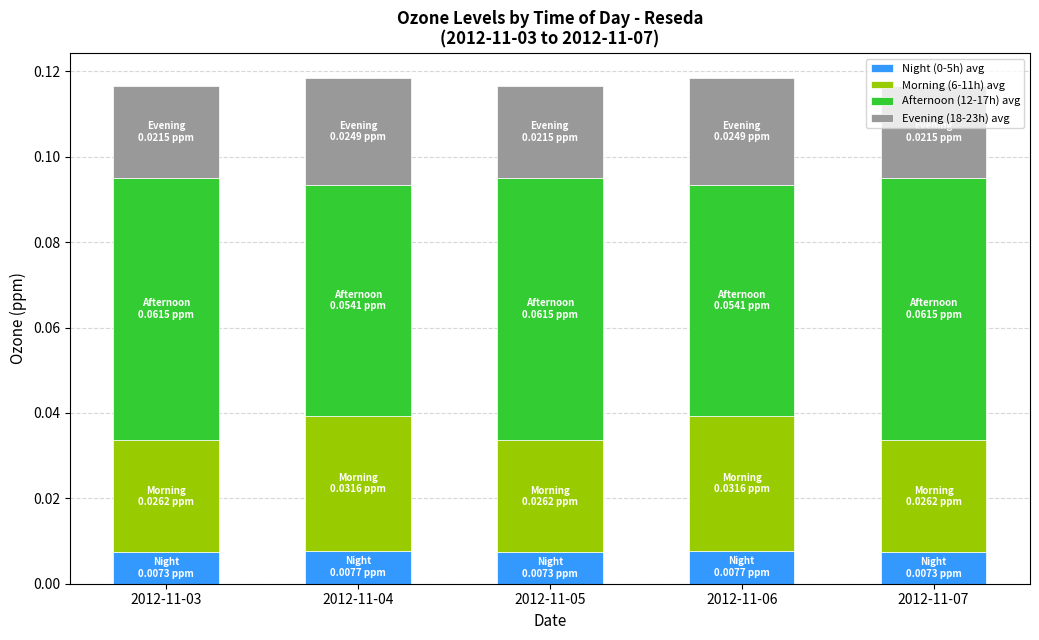

How many Night (0-5h) avg values are between 0 and 1?

5